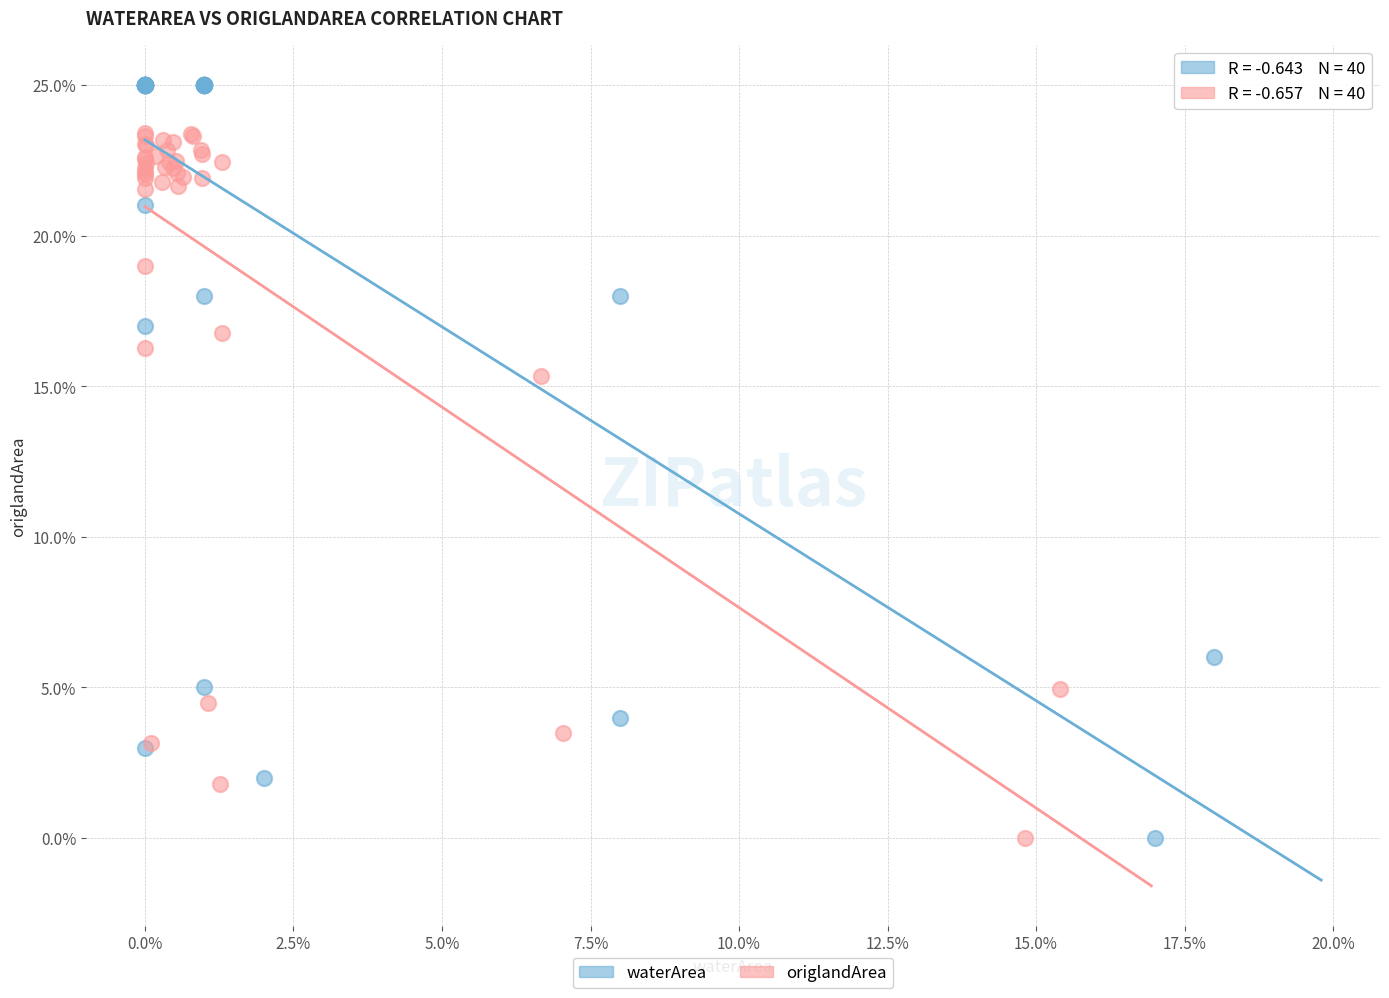

Which series has the largest Y range (max minus min)?

waterArea